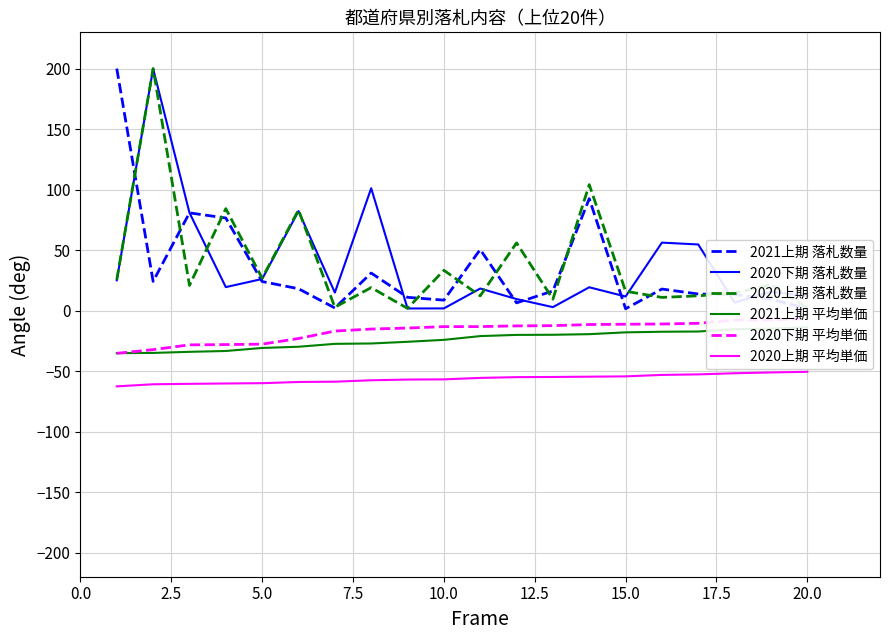

True or false: 2020上期 平均単価 and 2020下期 落札数量 cross at least once.

False